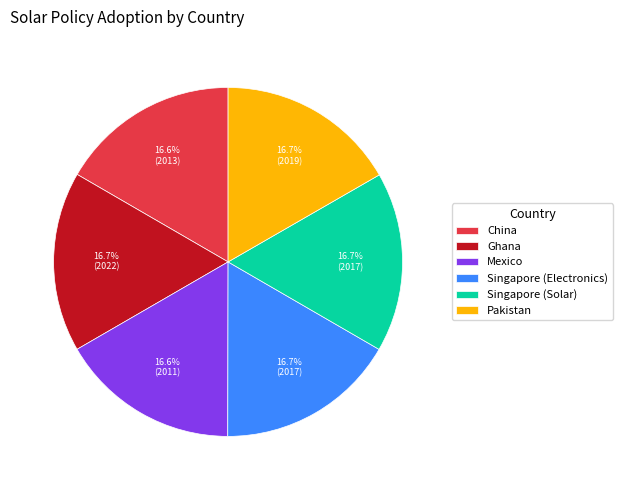

To the nearest percent, what percentage of the pie is Ghana?

17%